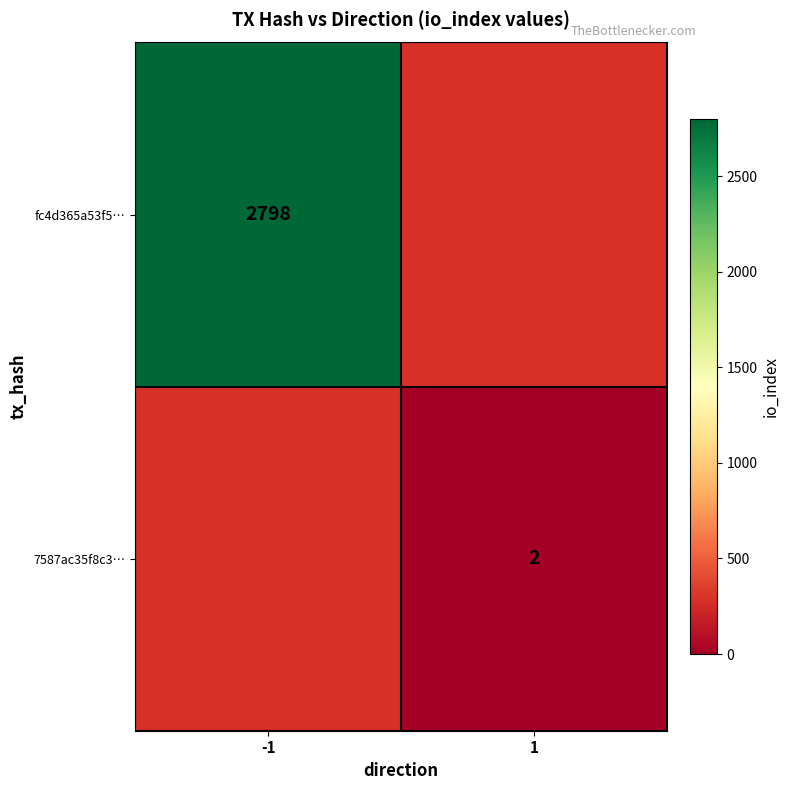

Is it true that fc4d365a53f5… equals 824 at -1?

False